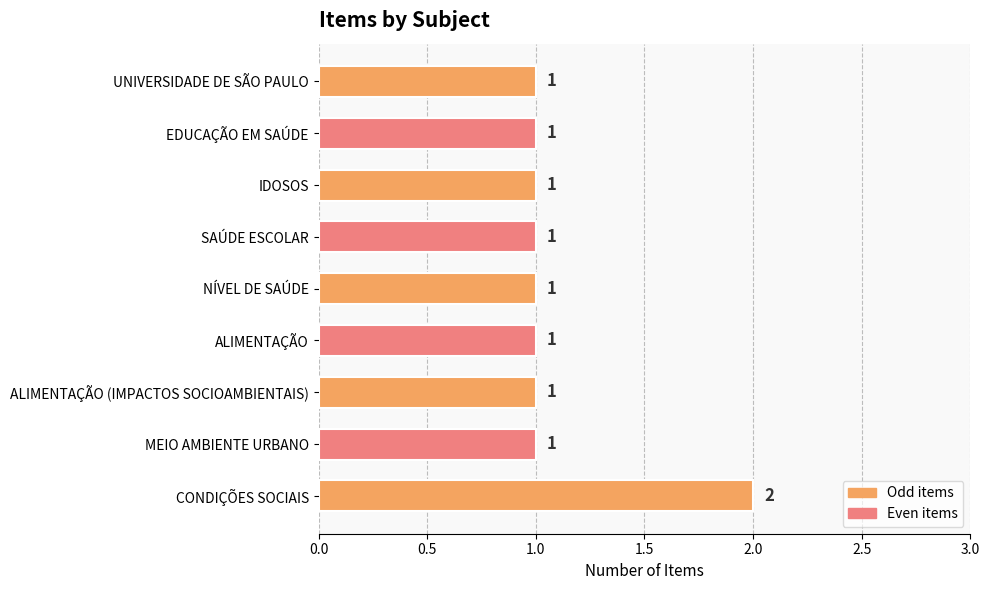

Approximately how many times larger is the value at ALIMENTAÇÃO (IMPACTOS SOCIOAMBIENTAIS) compared to MEIO AMBIENTE URBANO?

1.0